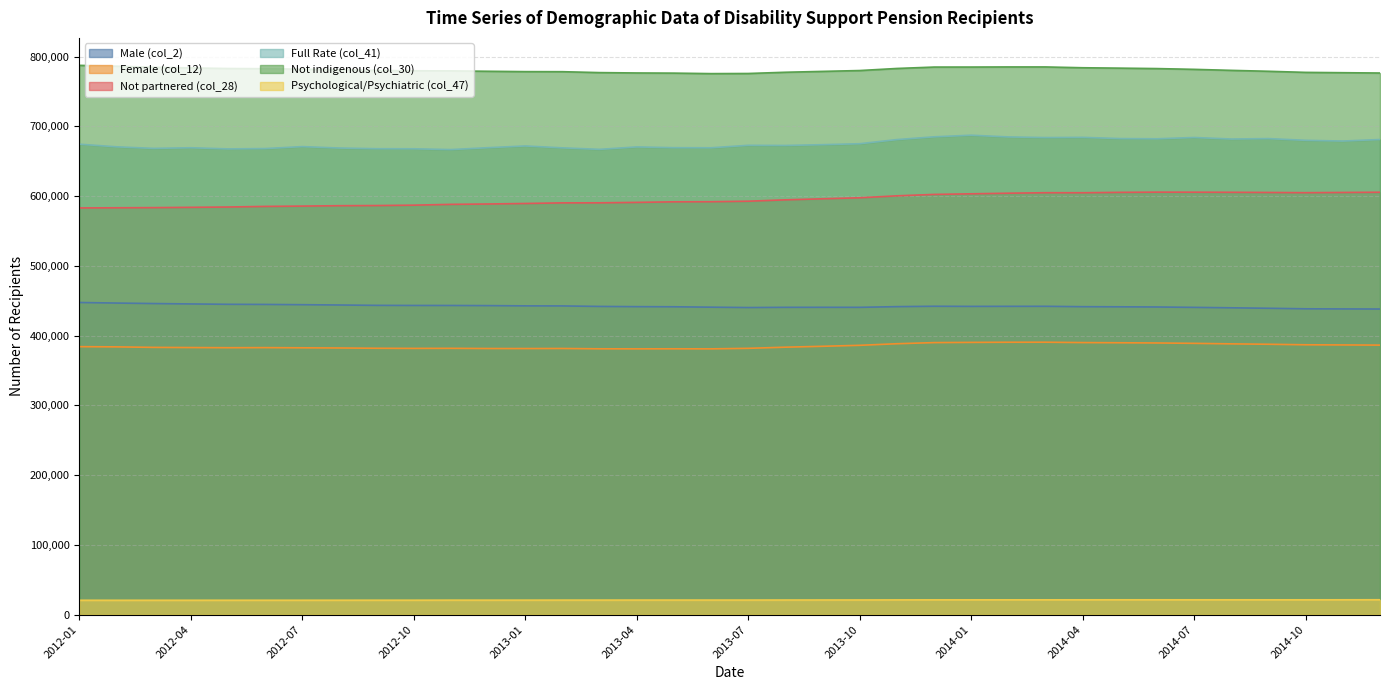

At which category is the sum across all series the highest?

2014-01